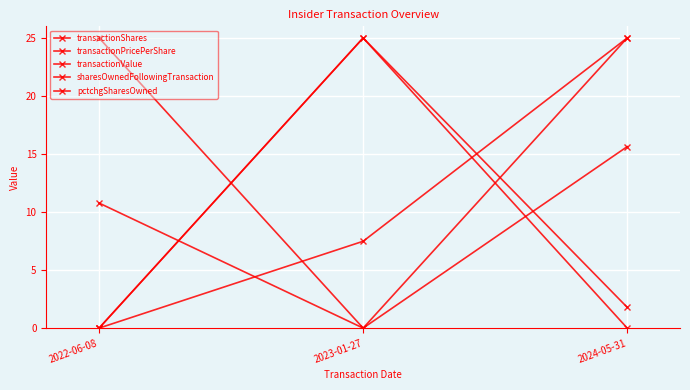

How many lines are shown in the chart?

5